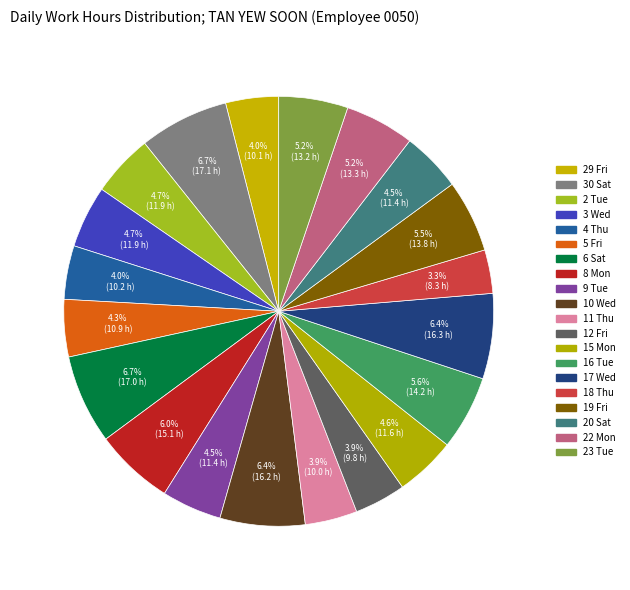

Does any single category account for the majority?

No